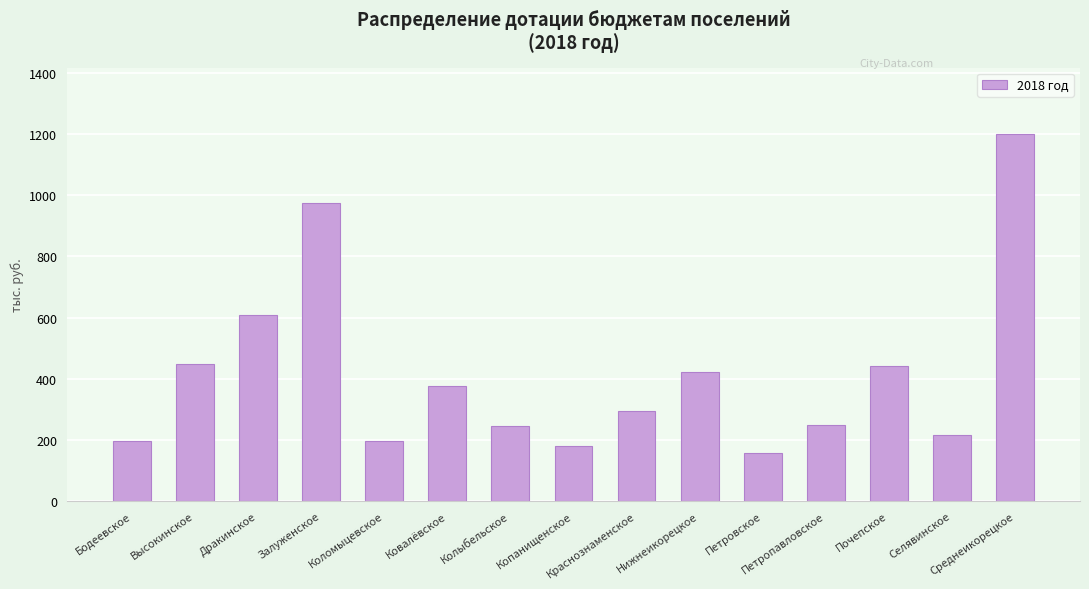

Are the bars grouped side by side (vs. stacked)?

No